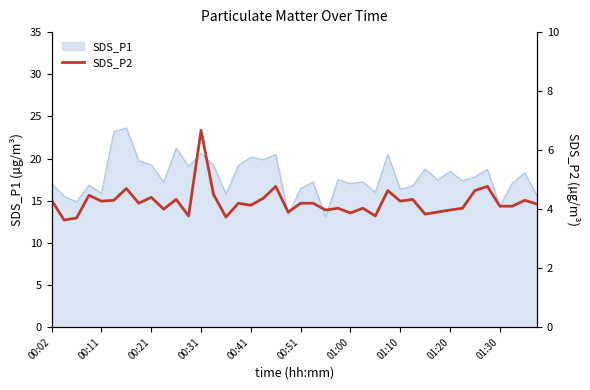

What is the minimum value for SDS_P1?

13.1